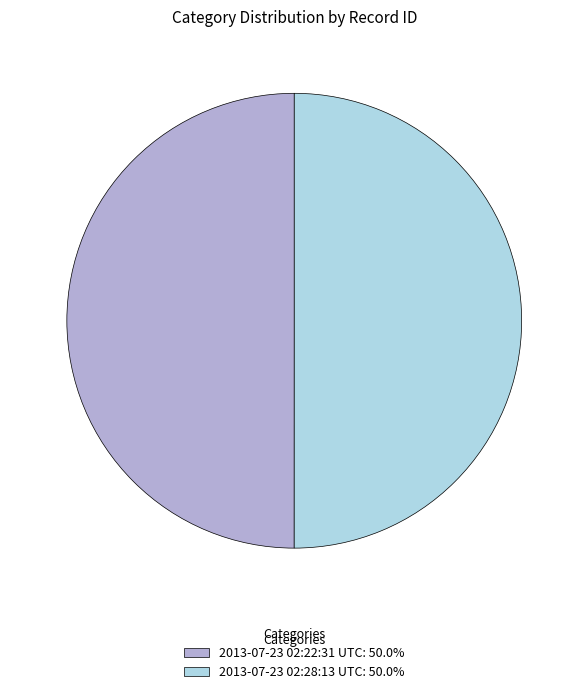

Is it true that 2013-07-23 02:22:31 UTC is 50% of the pie?

True